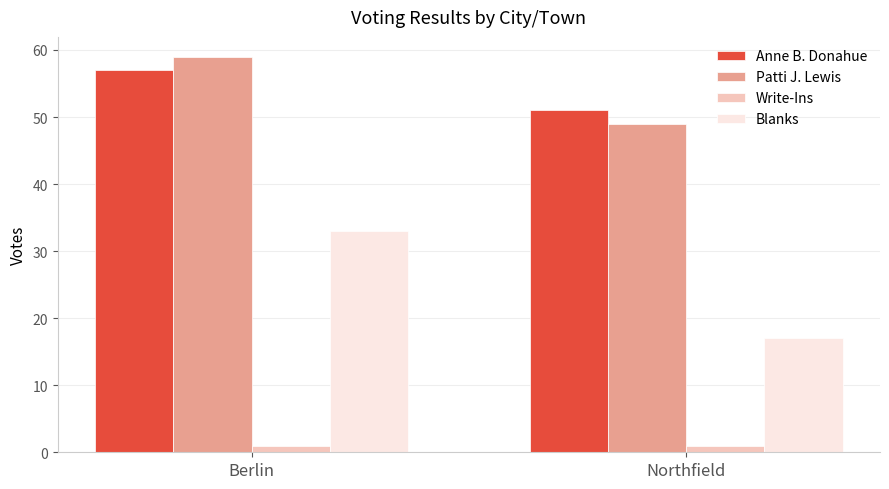

Reading left to right, extract all data points from this chart.

Anne B. Donahue: 57	51
Patti J. Lewis: 59	49
Write-Ins: 1	1
Blanks: 33	17